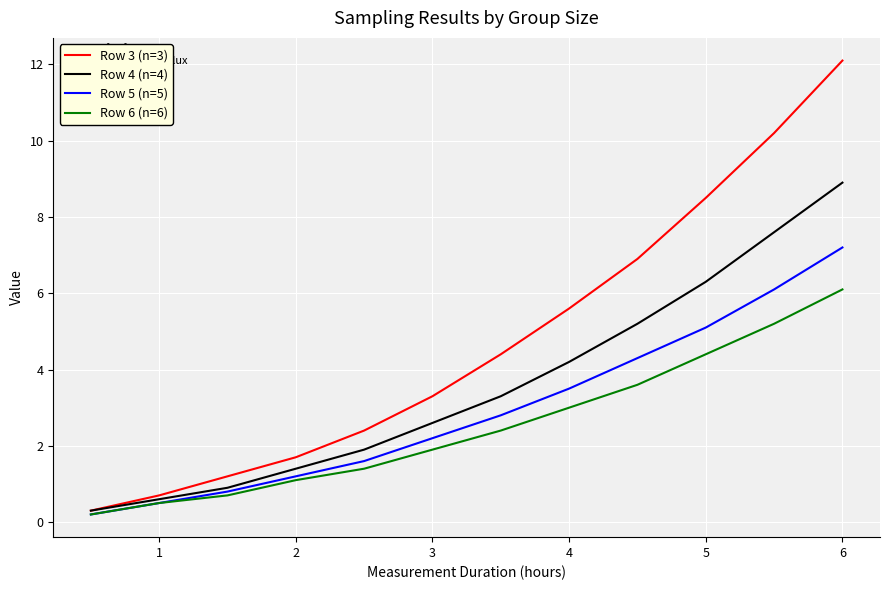

Which series has the widest spread of values?

Row 3 (n=3)